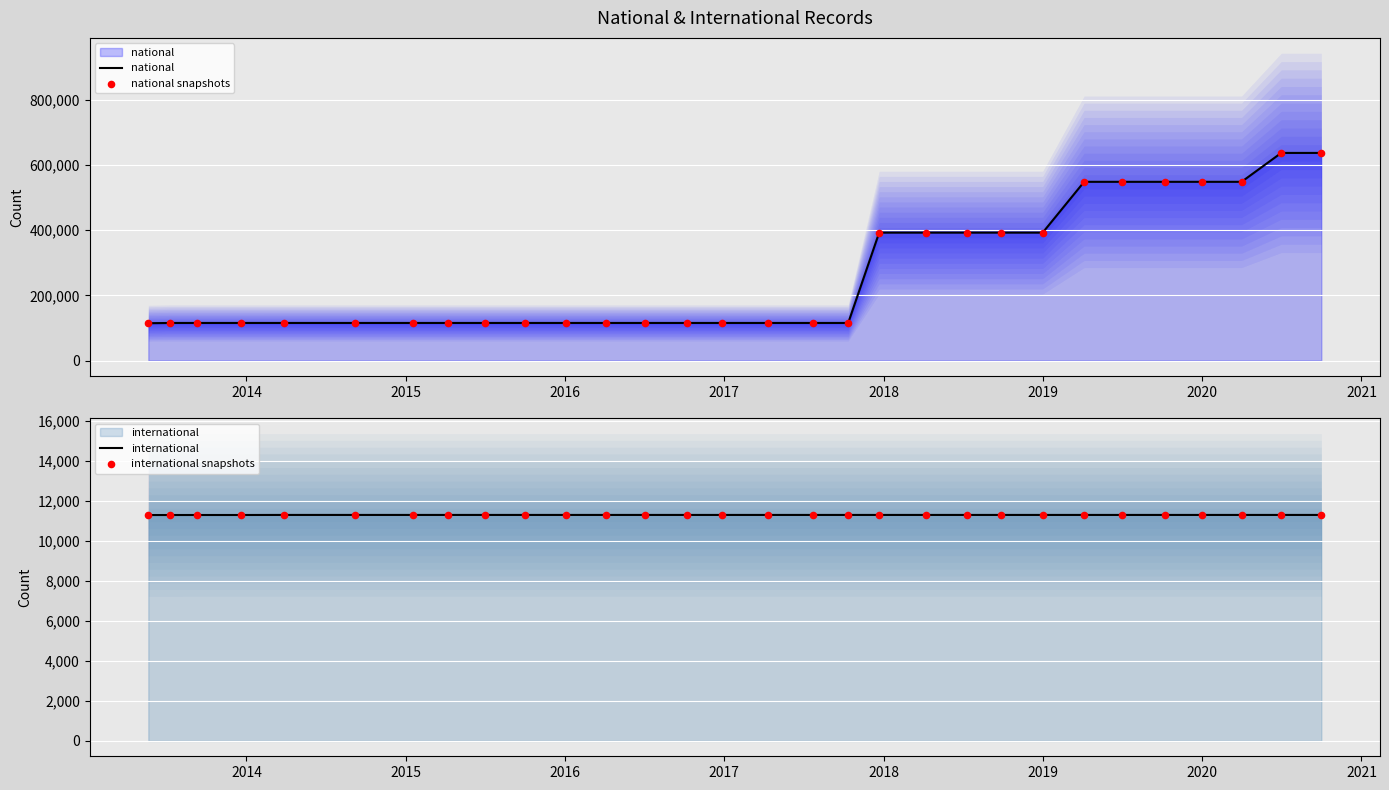

Which series reaches the maximum Y coordinate?

national